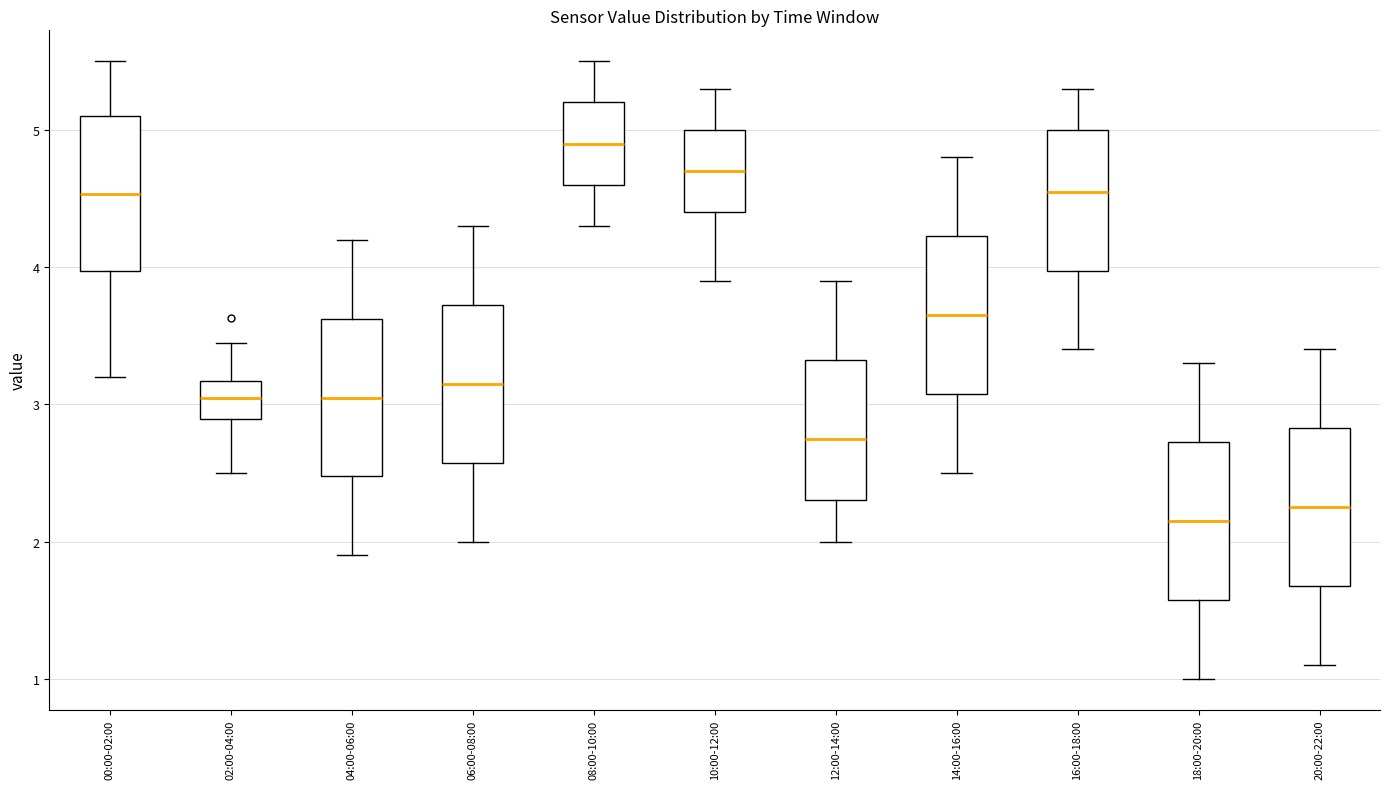

Reading left to right, transcribe this box plot: for each box, give where its median line is, the range the box spans, and where its two whiskers end, as read against the y-axis. The values are not printed on the chart, so give them approximately, as read against the axis.

00:00-02:00: median 4.5, box 4.0 to 5.1, whiskers 3.2 to 5.5
02:00-04:00: median 3.1, box 2.9 to 3.2, whiskers 2.5 to 3.5
04:00-06:00: median 3.1, box 2.5 to 3.6, whiskers 1.9 to 4.2
06:00-08:00: median 3.2, box 2.6 to 3.7, whiskers 2.0 to 4.3
08:00-10:00: median 4.9, box 4.6 to 5.2, whiskers 4.3 to 5.5
10:00-12:00: median 4.7, box 4.4 to 5.0, whiskers 3.9 to 5.3
12:00-14:00: median 2.8, box 2.3 to 3.3, whiskers 2.0 to 3.9
14:00-16:00: median 3.7, box 3.1 to 4.2, whiskers 2.5 to 4.8
16:00-18:00: median 4.6, box 4.0 to 5.0, whiskers 3.4 to 5.3
18:00-20:00: median 2.2, box 1.6 to 2.7, whiskers 1.0 to 3.3
20:00-22:00: median 2.3, box 1.7 to 2.8, whiskers 1.1 to 3.4